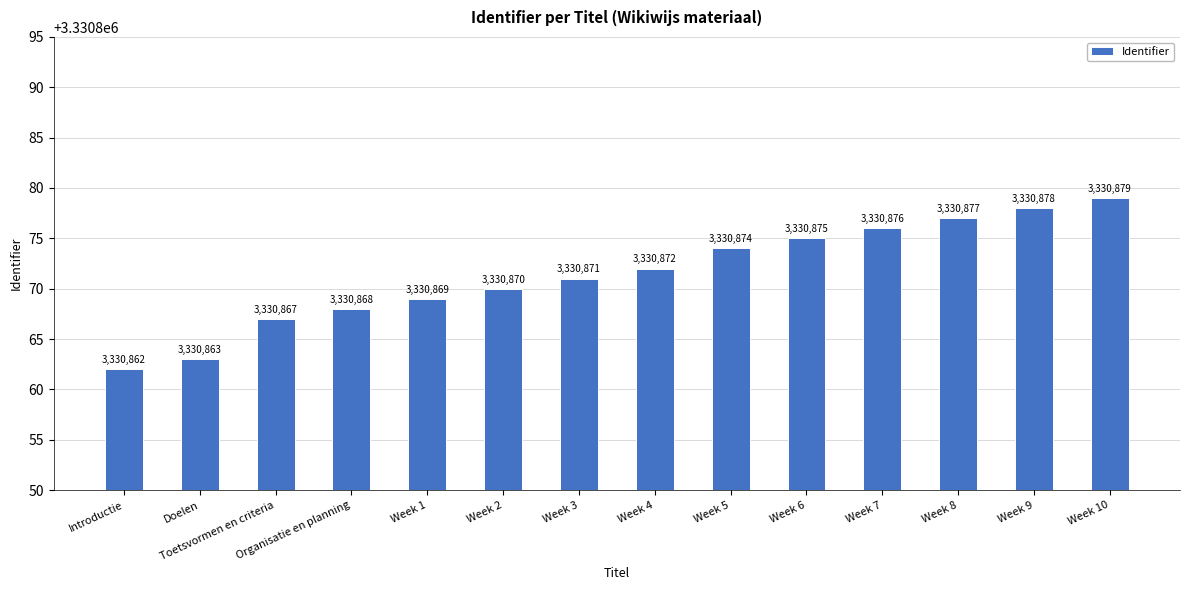

Which has a higher value, Introductie or Week 7?

Week 7